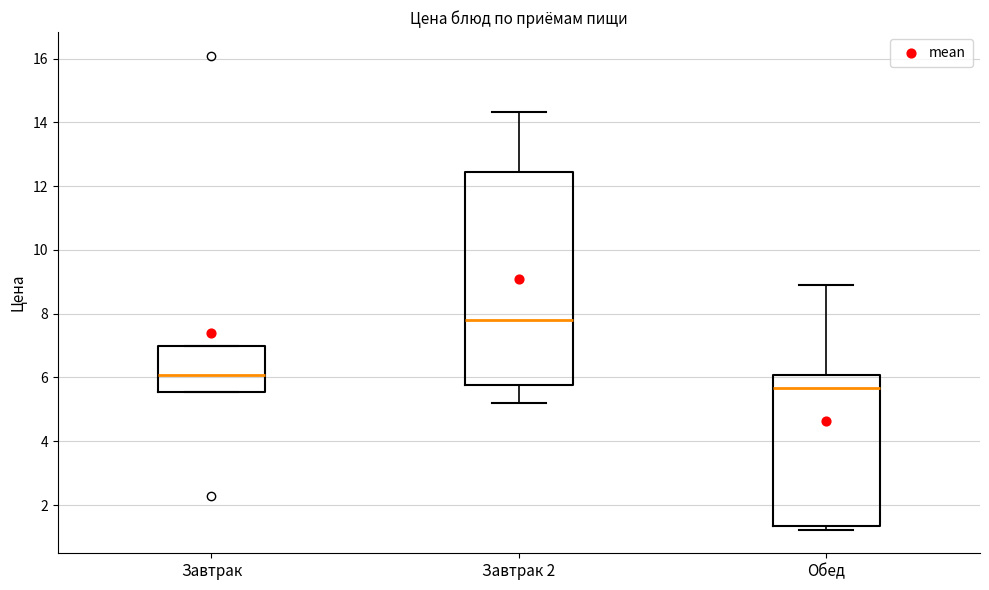

Which box is the tallest, from its lower edge to its upper edge?

Завтрак 2